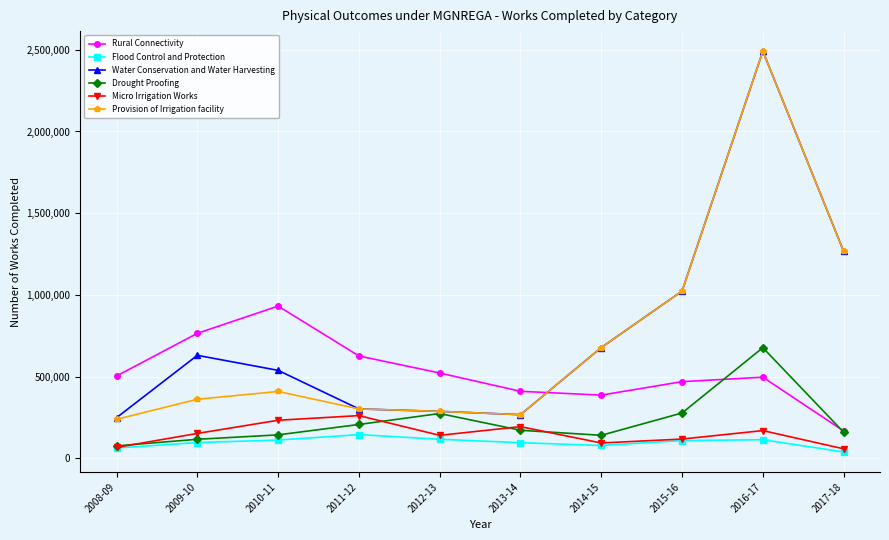

What is the value of the Water Conservation and Water Harvesting point at the 2nd from the left?

629833